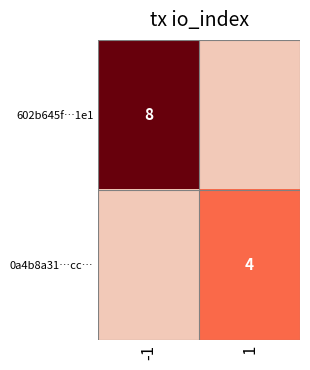

True or false: 602b645f…1e1 has a value of 8 at -1.

True